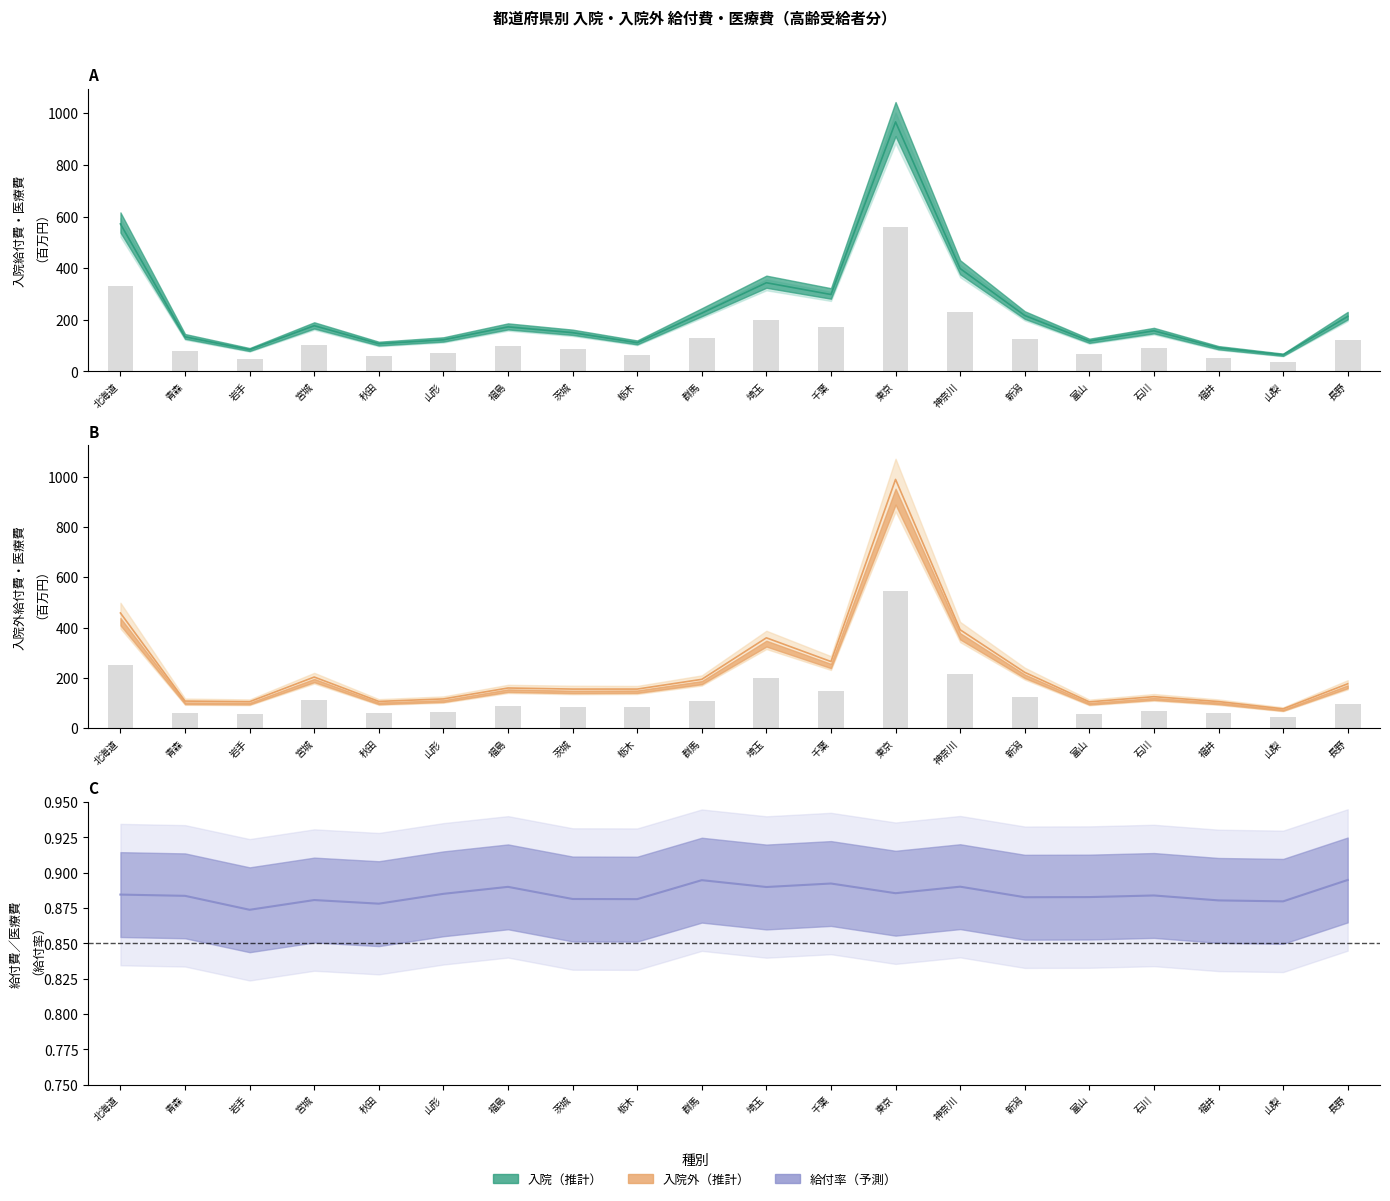

True or false: 入院給付費 has a value of 150.1 at 茨城.

True